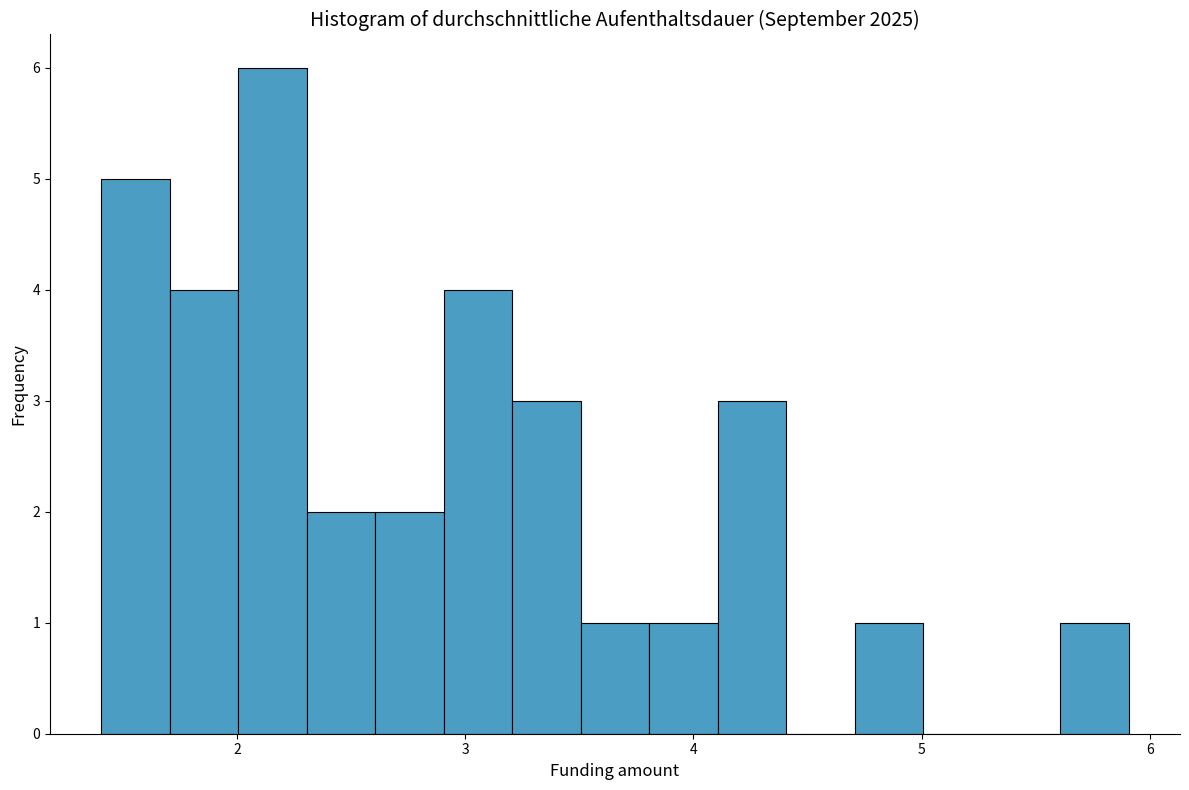

Read against the x-axis, roughly where is the centre of the tallest bar?

2.2